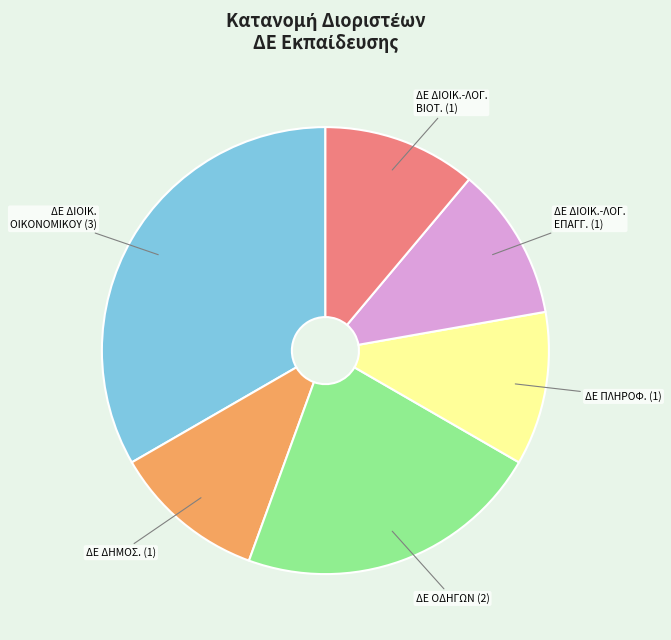

How many segments does this pie chart have?

6